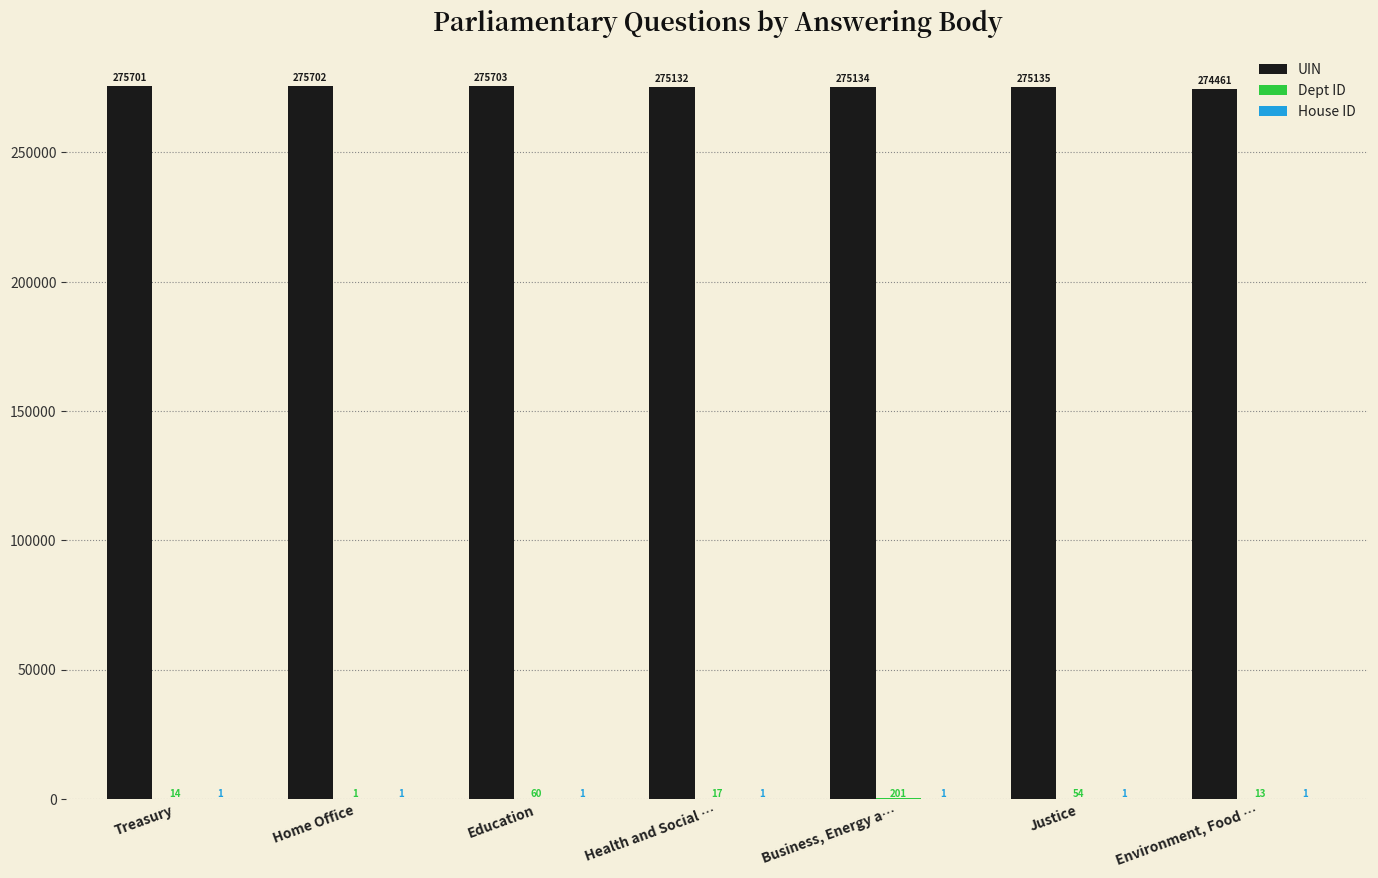

What is the total value across all series at Education?

275764